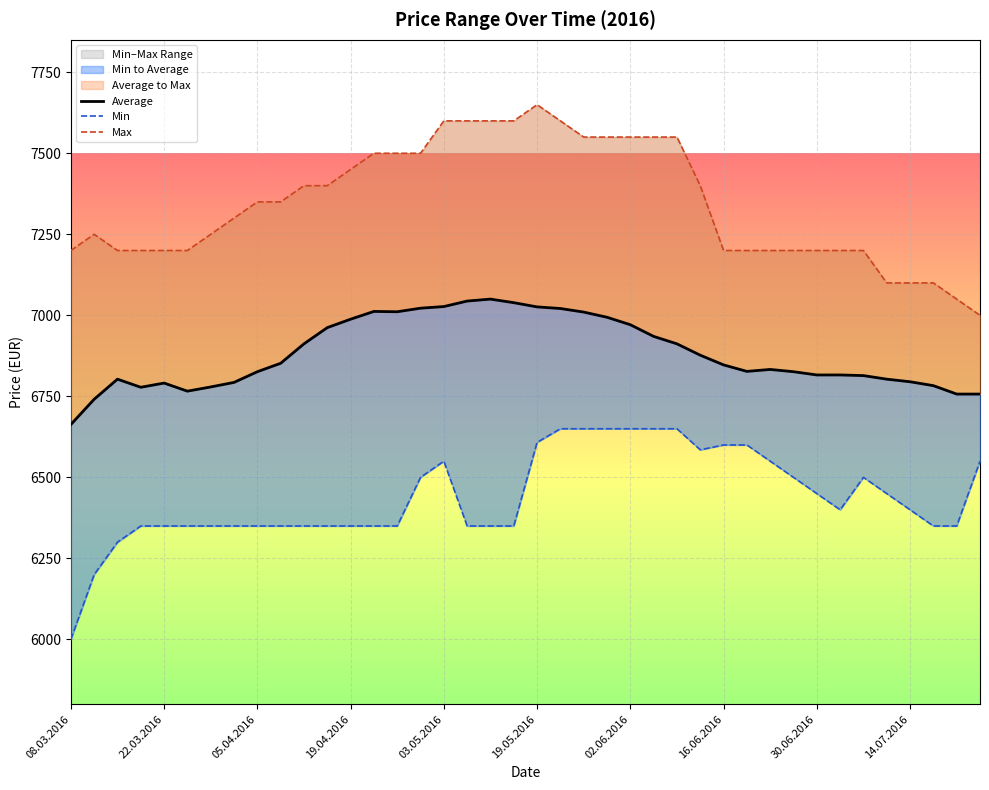

At which category is the sum across all series the highest?

19.05.2016